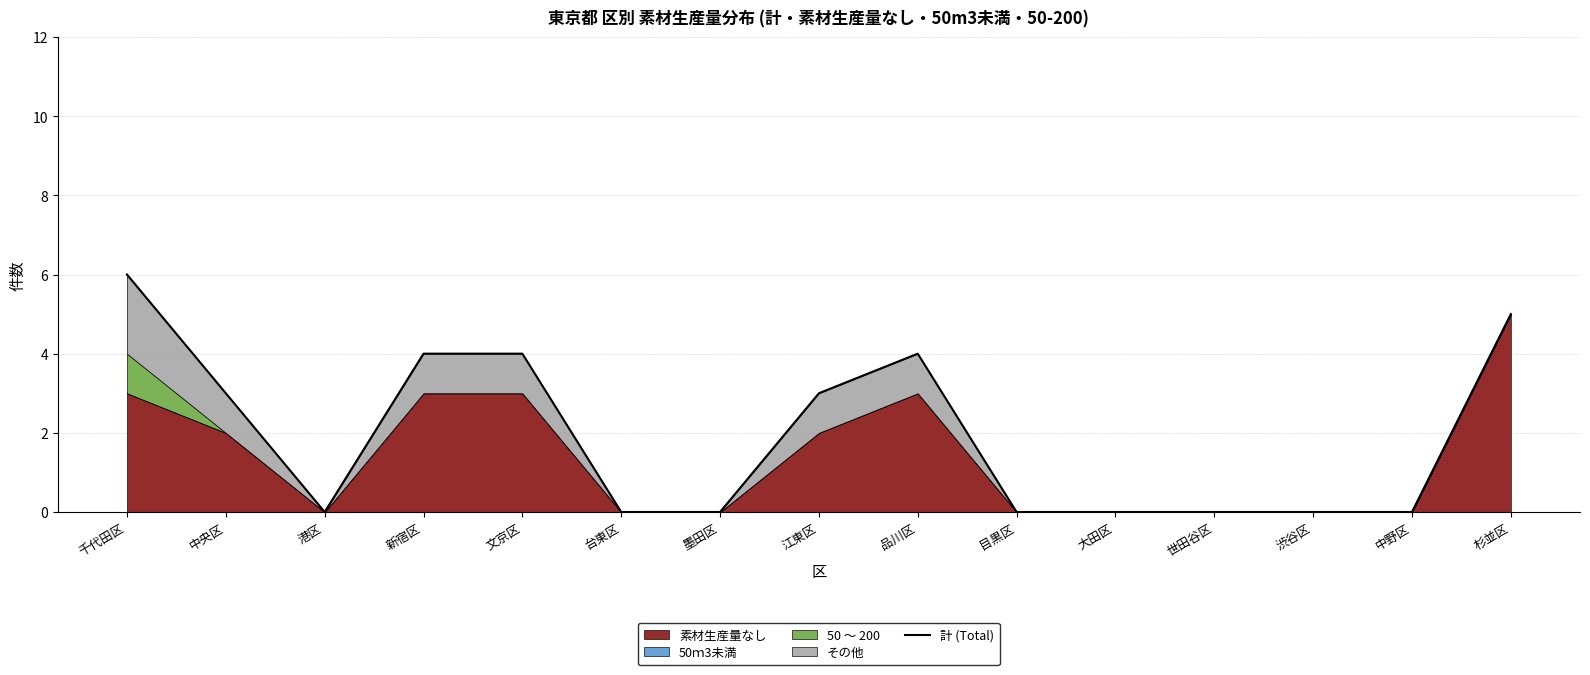

Reading left to right, transcribe all the data shown in this chart.

千代田区=6	中央区=3	港区=0	新宿区=4	文京区=4	台東区=0	墨田区=0	江東区=3	品川区=4	目黒区=0	大田区=0	世田谷区=0	渋谷区=0	中野区=0	杉並区=5